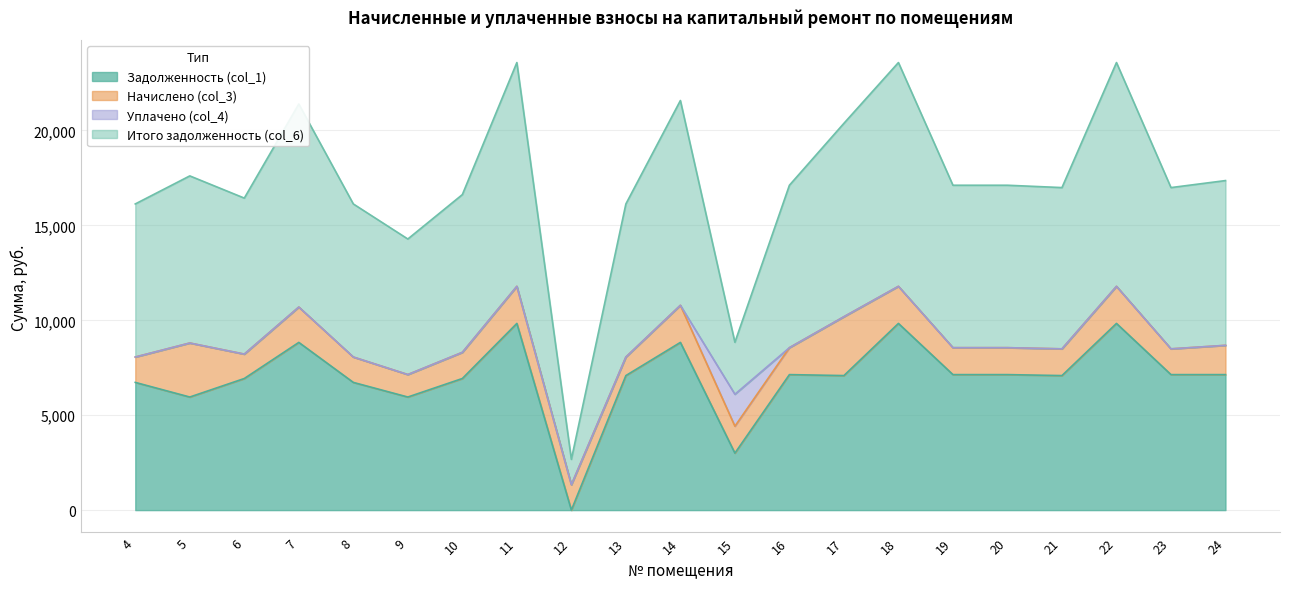

In Задолженность (col_1), how many points are lower than both neighbors (excluding endpoints)?

6